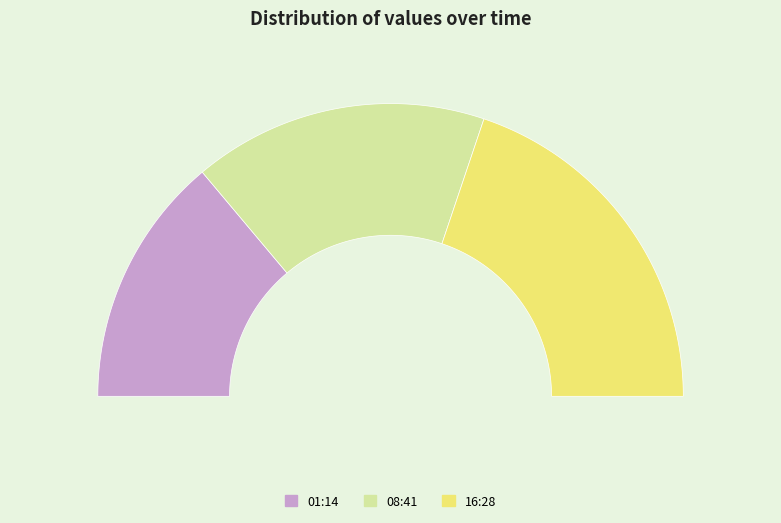

What is the ratio of the value at 2022-10-01T08:41:23.336Z to the value at 2022-10-01T01:14:41.728Z?

1.2